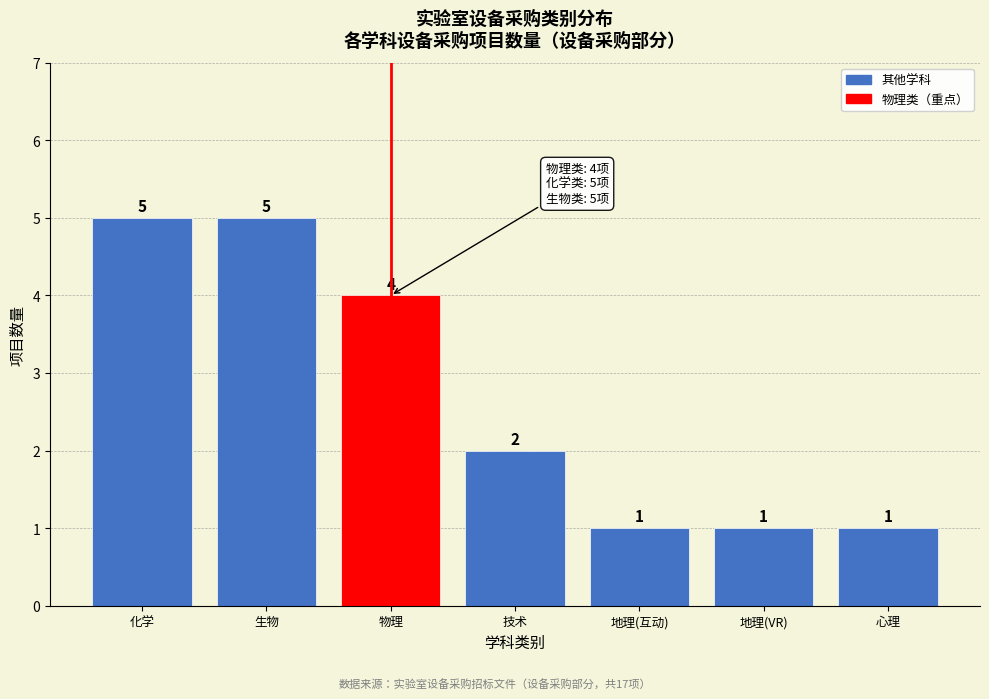

Reading left to right, list all the values displayed in this chart.

5	5	4	2	1	1	1